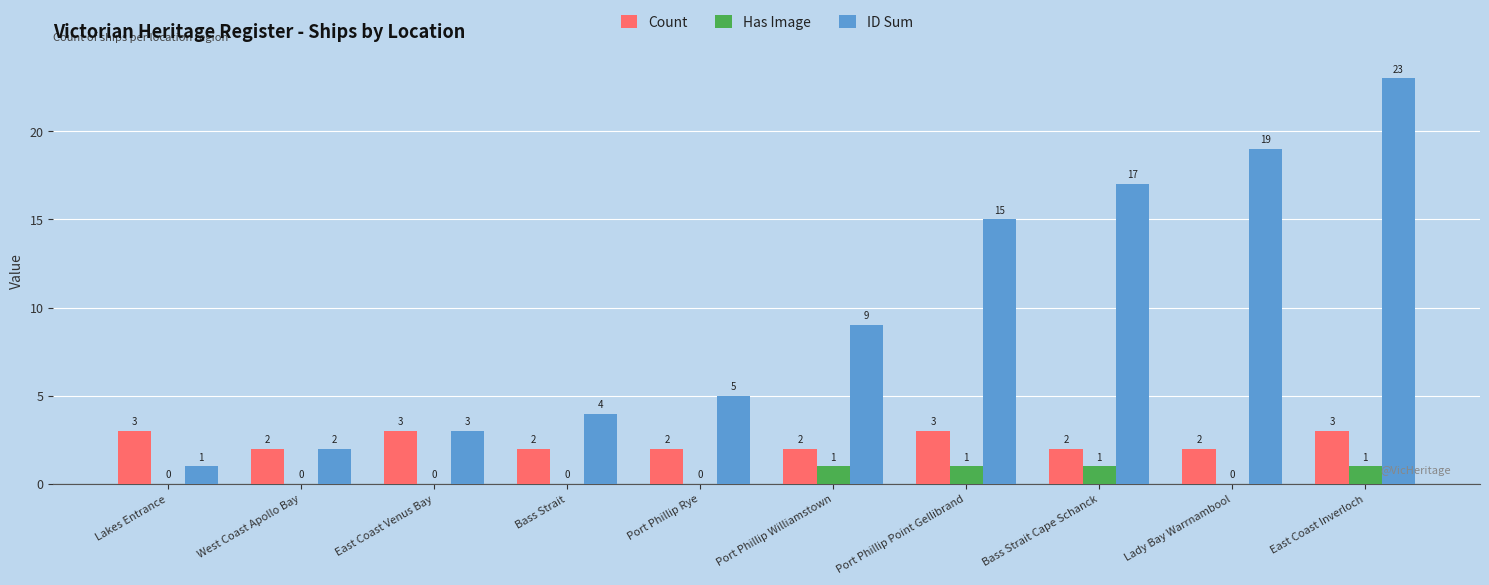

At which category is the sum across all series the highest?

East Coast Inverloch